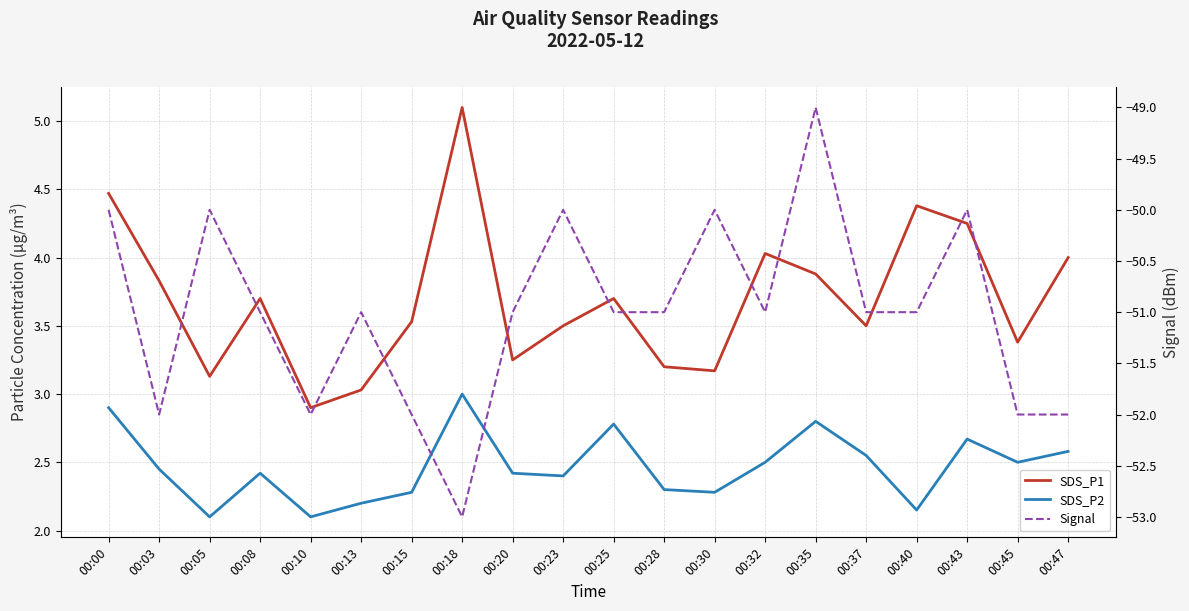

True or false: SDS_P1 and SDS_P2 intersect in this chart.

False